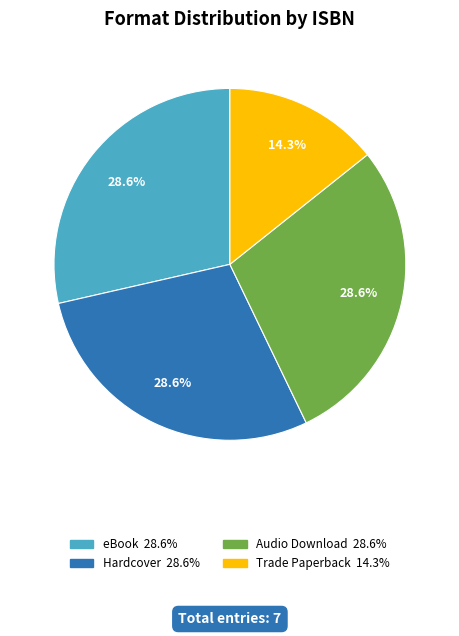

How many slices are in this pie chart?

4